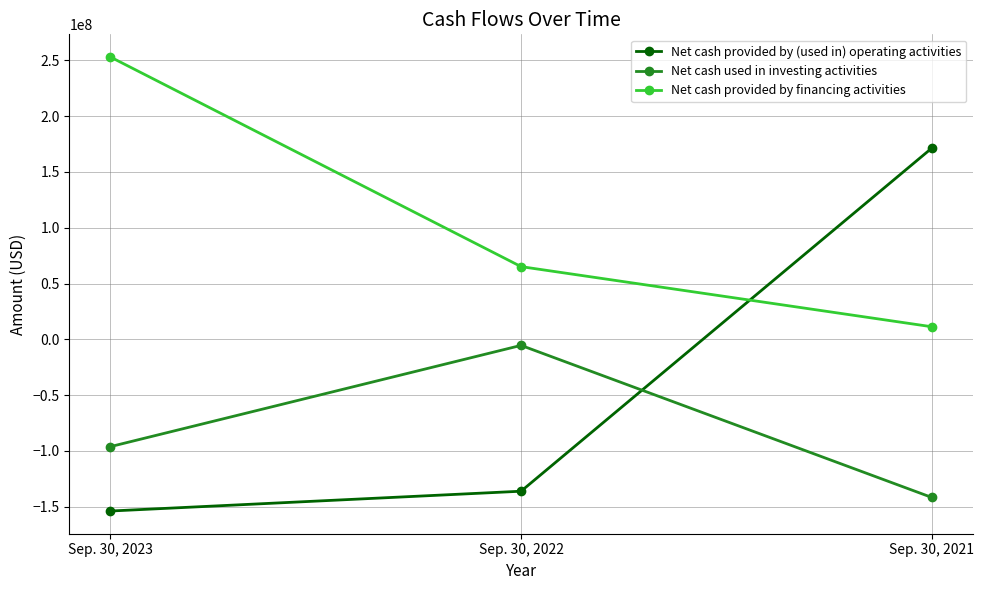

At which label does Net cash used in investing activities first exceed -96155000?

Sep. 30, 2022